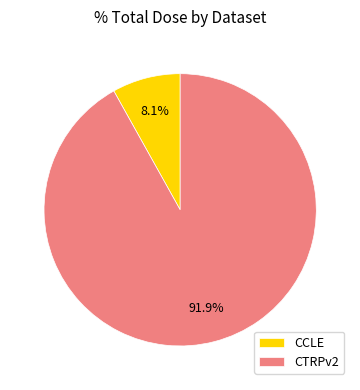

To the nearest percent, what is the average slice percentage?

50%